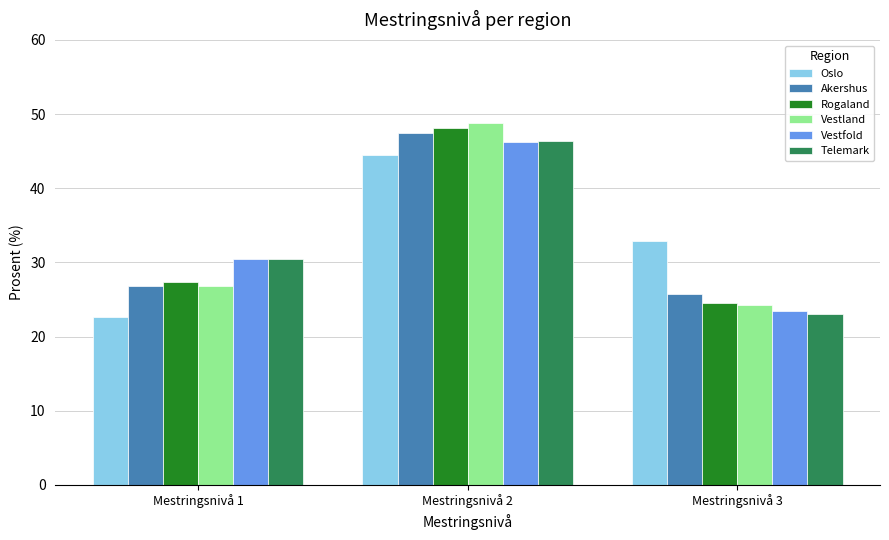

Read the Vestland value at Mestringsnivå 3.

24.3